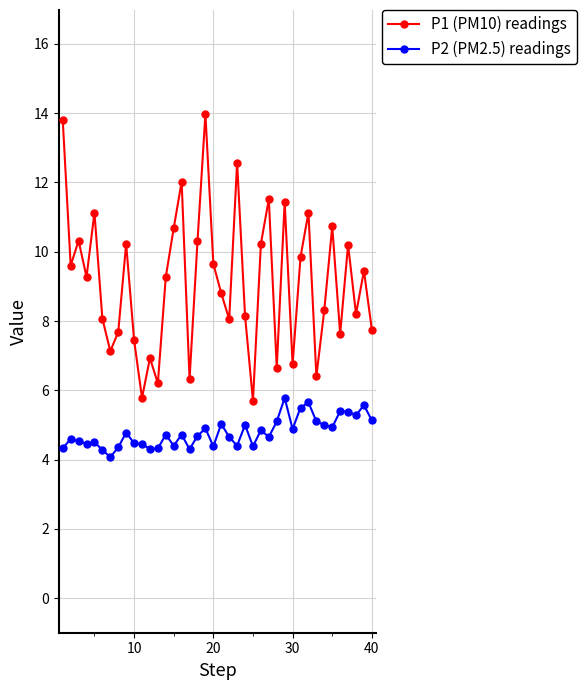

List the series in order of their overall mean, highest first.

P1 (PM10) readings, P2 (PM2.5) readings